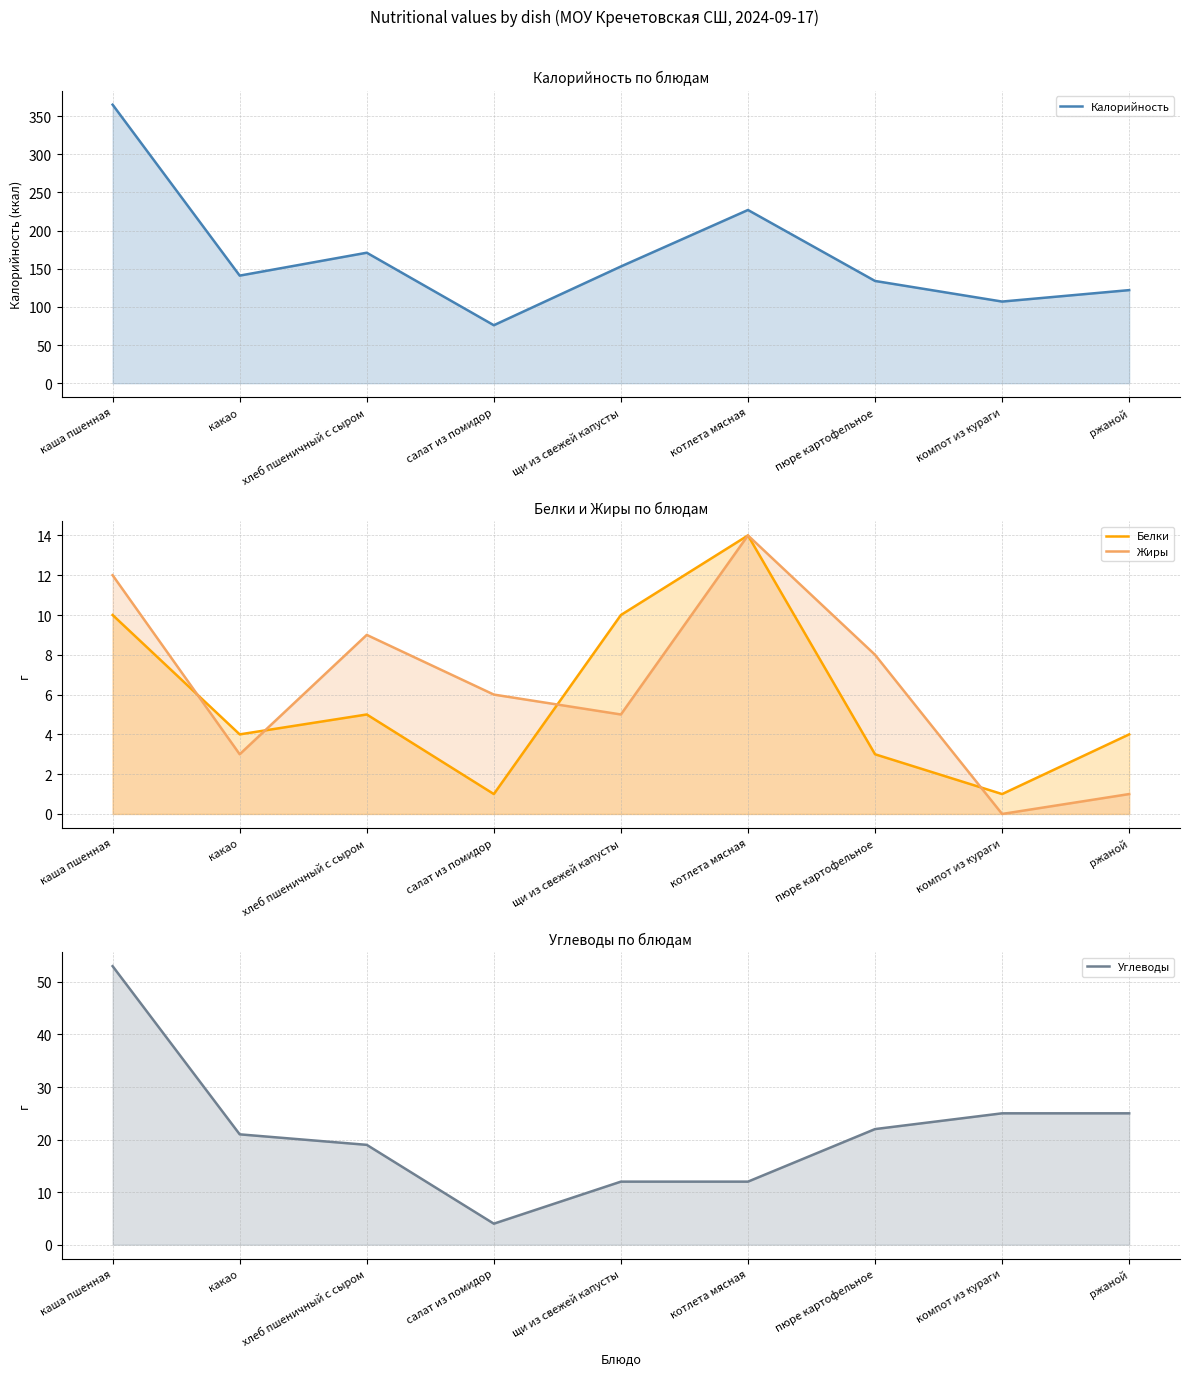

Where do Белки and Углеводы first cross each other?

щи из свежей капусты and котлета мясная